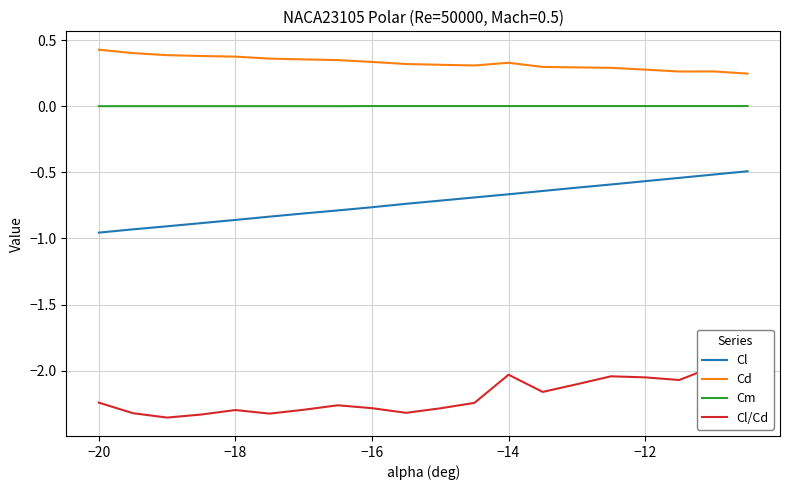

True or false: Cl and Cd intersect in this chart.

False